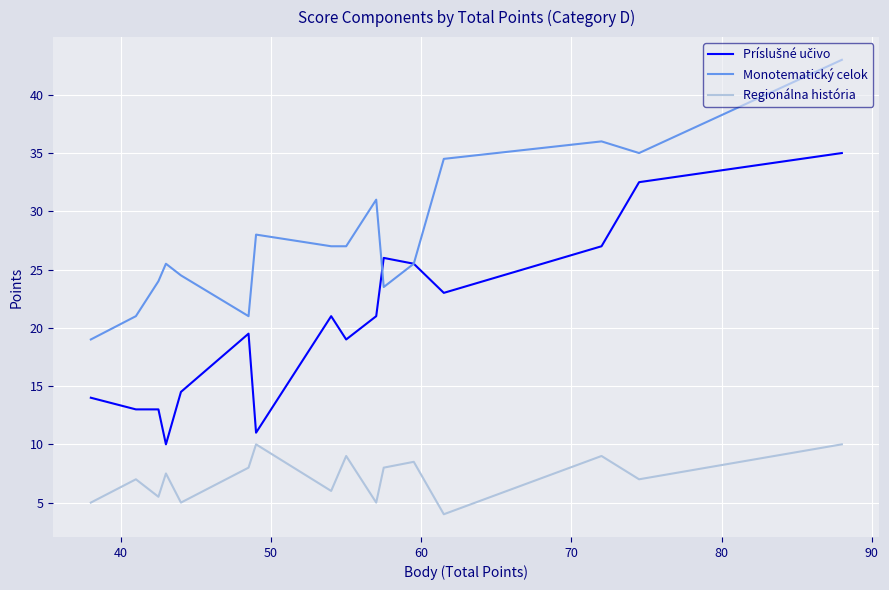

How many values in the Regionálna história series exceed 7?

8